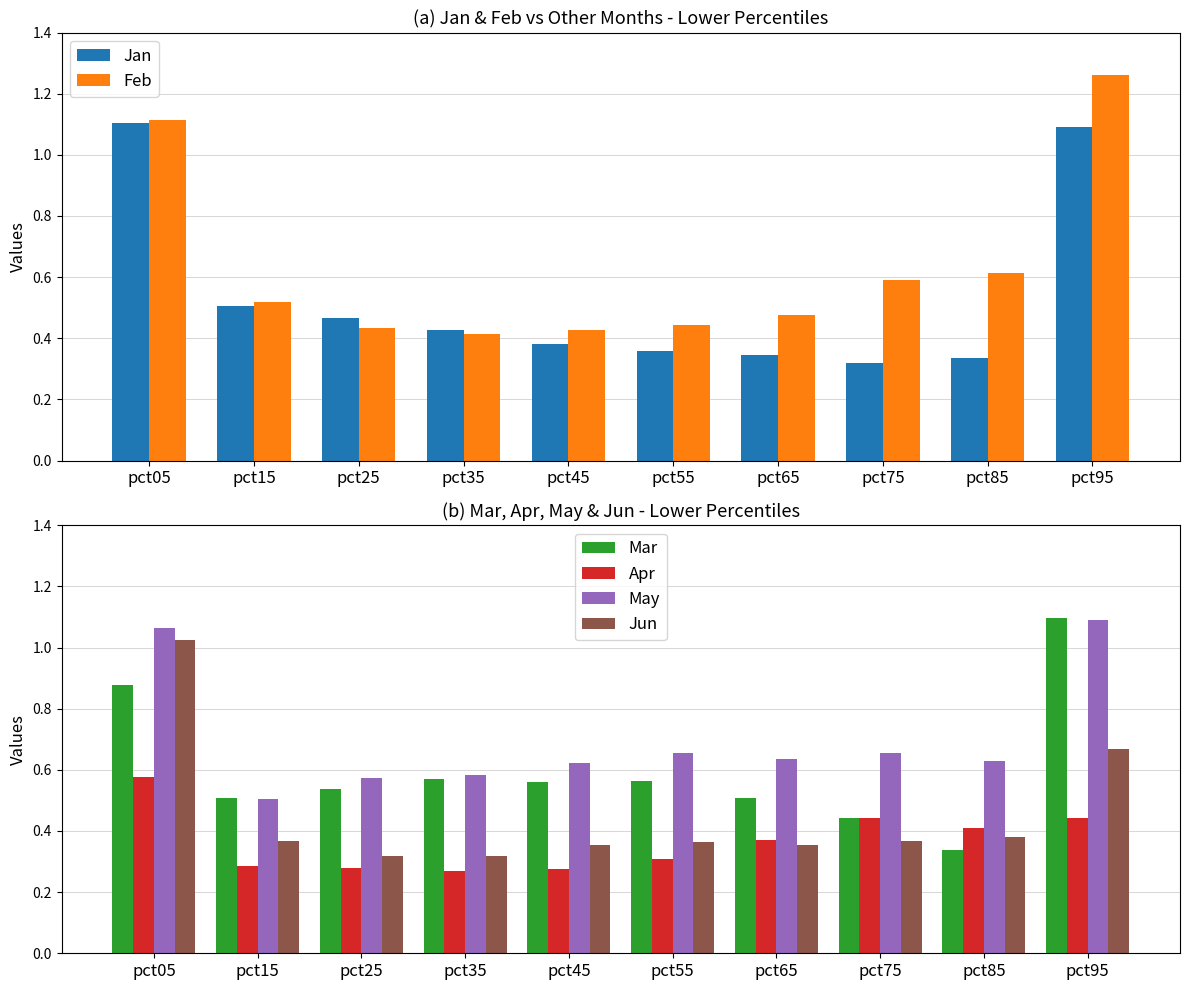

What is the difference between the May values at pct55 and pct25?

0.1